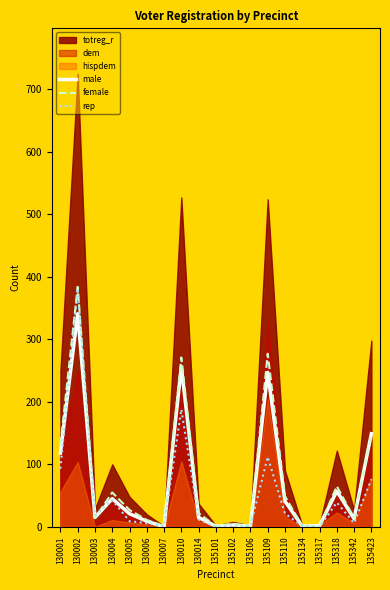

Reading left to right, transcribe all the data shown in this chart.

male: 130001=118	130002=341	130003=15	130004=45	130005=21	130006=9	130007=0	130010=256	130014=15	135101=1	135102=3	135106=1	135109=247	135110=41	135134=1	135317=2	135318=57	135342=13	135423=149
female: 130001=131	130002=384	130003=14	130004=55	130005=27	130006=11	130007=1	130010=271	130014=22	135101=1	135102=5	135106=1	135109=277	135110=49	135134=1	135317=1	135318=65	135342=14	135423=149
rep: 130001=93	130002=381	130003=18	130004=43	130005=9	130006=6	130007=1	130010=188	130014=12	135101=0	135102=2	135106=1	135109=112	135110=21	135134=2	135317=0	135318=39	135342=6	135423=76